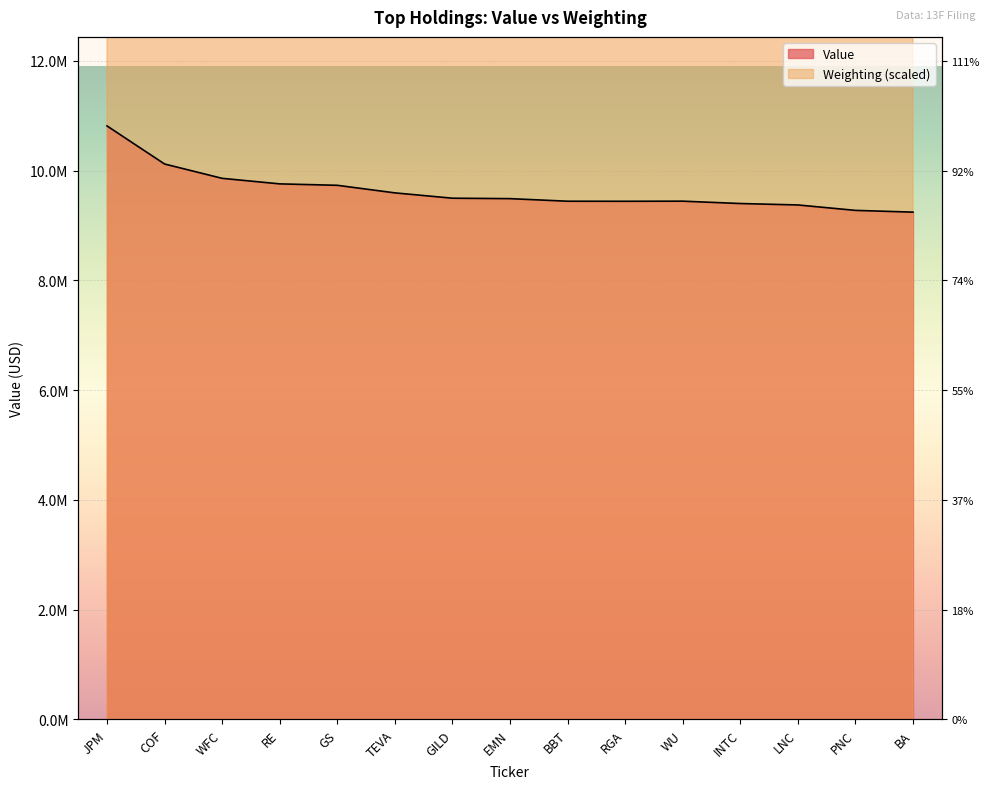

What position from the right is EMN?

8